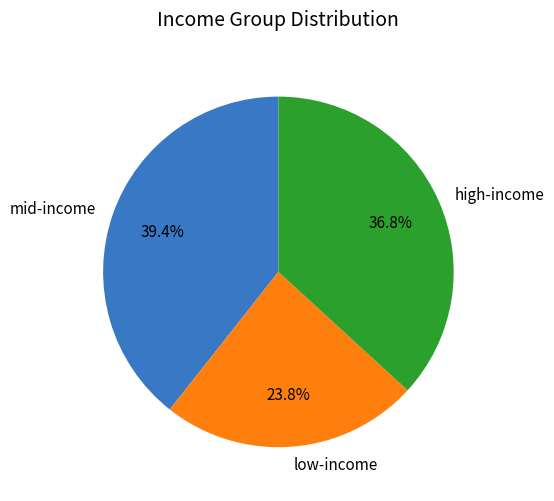

Does any single category account for the majority?

No